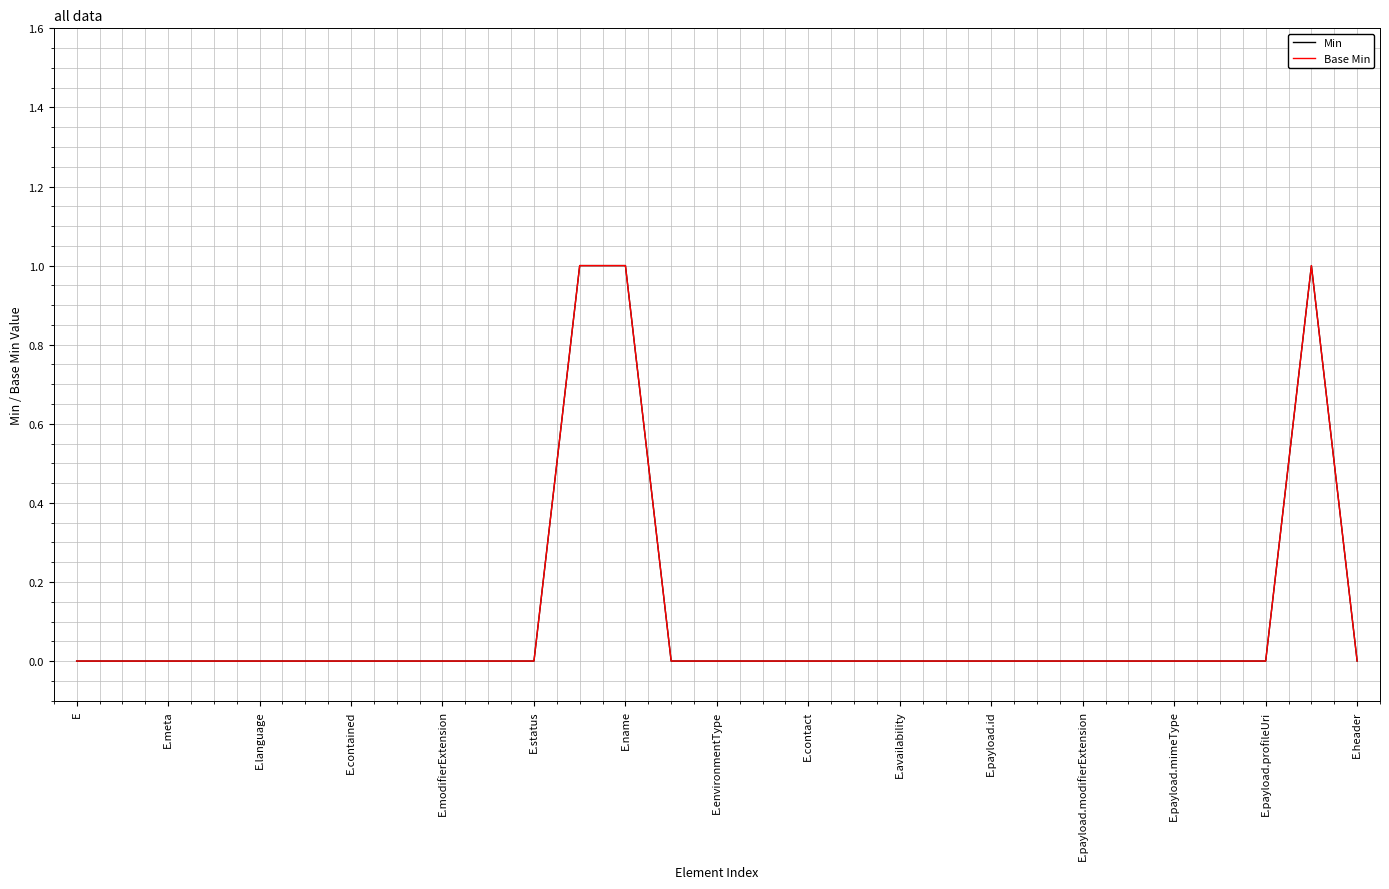

Does the chart have visible grid lines?

Yes